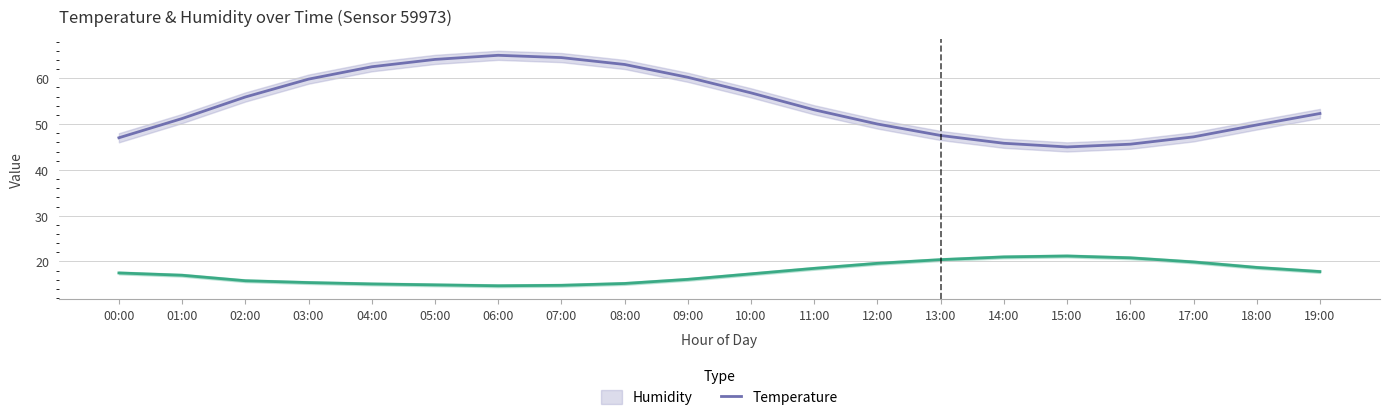

What is the label of the 10th point from the right?

10:00